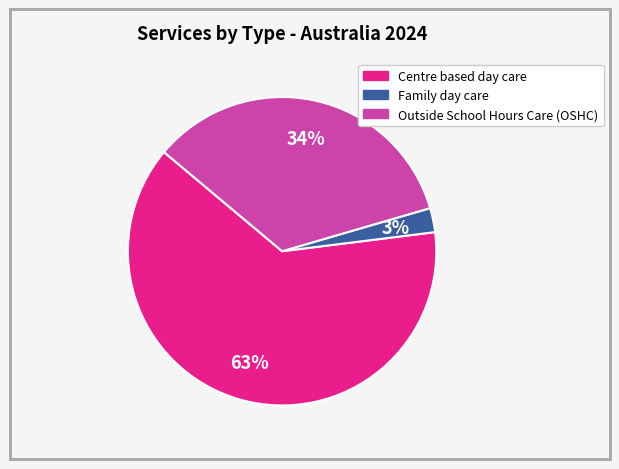

Is there any slice that represents more than half of the pie?

Yes